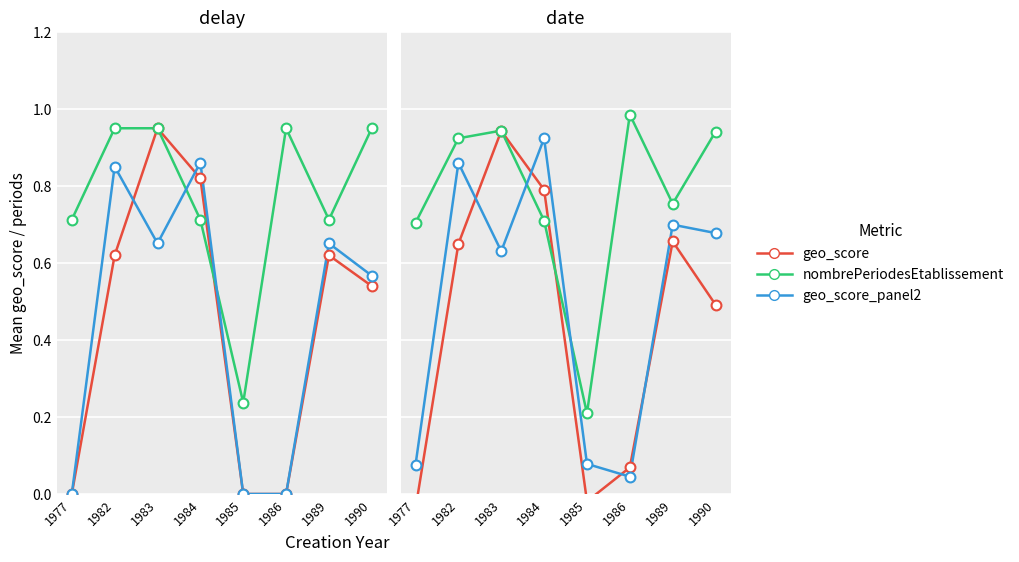

What is the total value across all series at 1986?

1.1